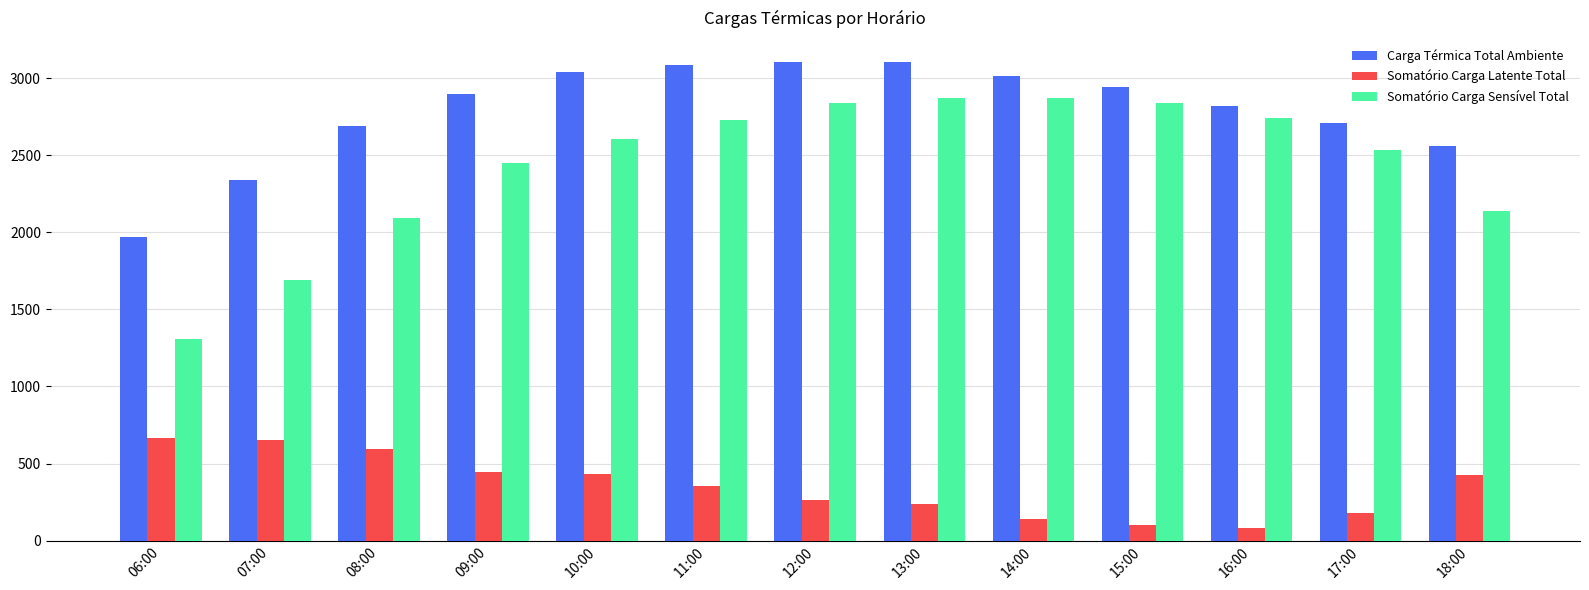

What position from the right is 17:00?

2